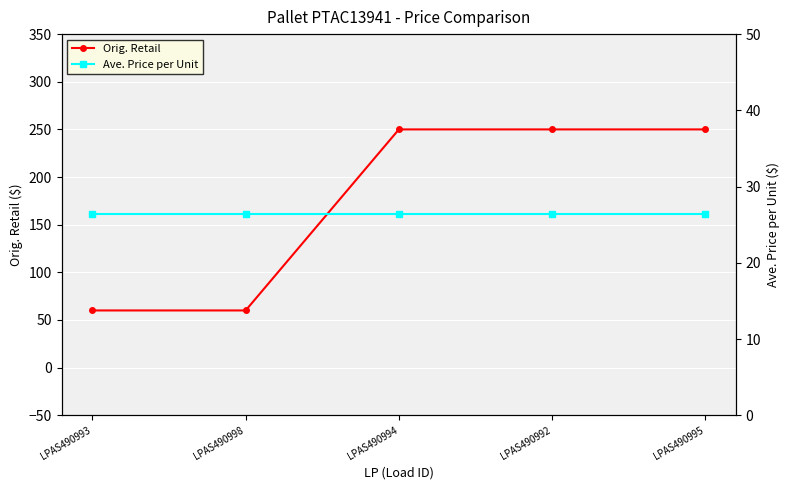

At how many categories does at least one series exceed 86?

3